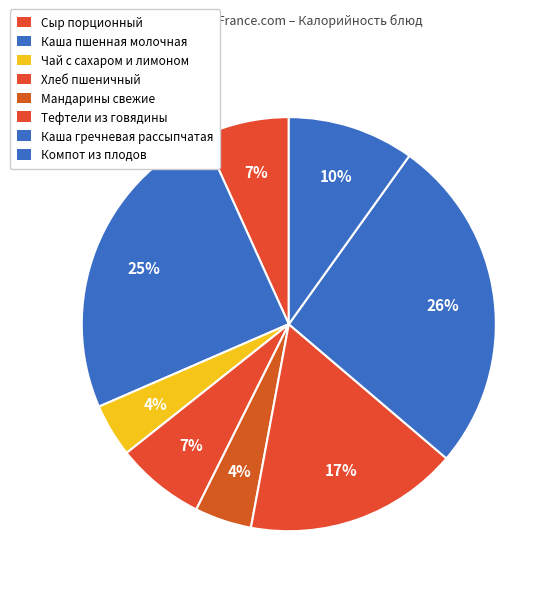

Combined, do Сыр порционный and Чай с сахаром и лимоном account for over 50%?

No